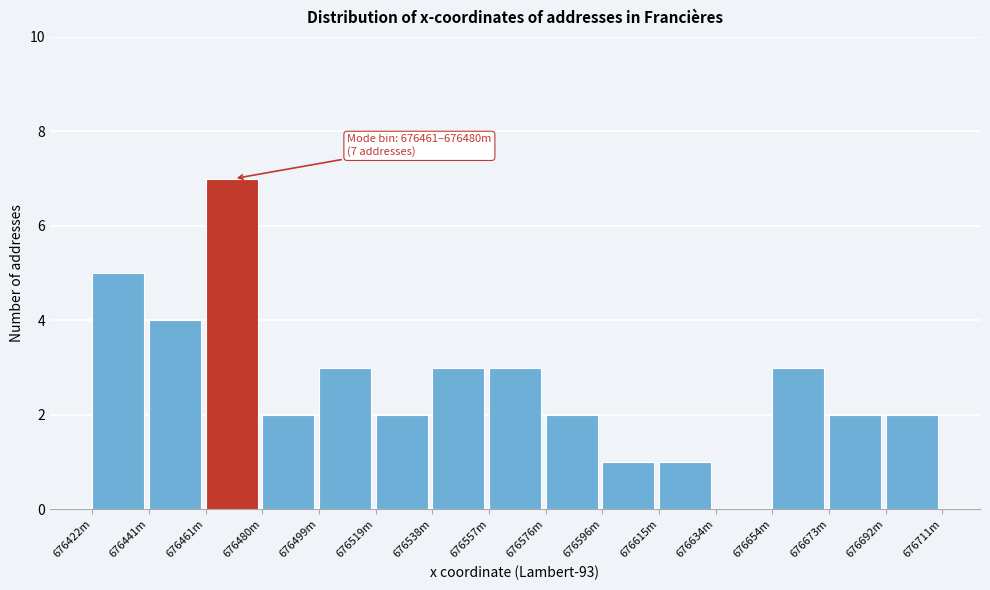

Reading left to right, extract all data points from this chart.

676422m=5	676441m=4	676461m=7	676480m=2	676499m=3	676519m=2	676538m=3	676557m=3	676576m=2	676596m=1	676615m=1	676634m=0	676654m=3	676673m=2	676692m=2